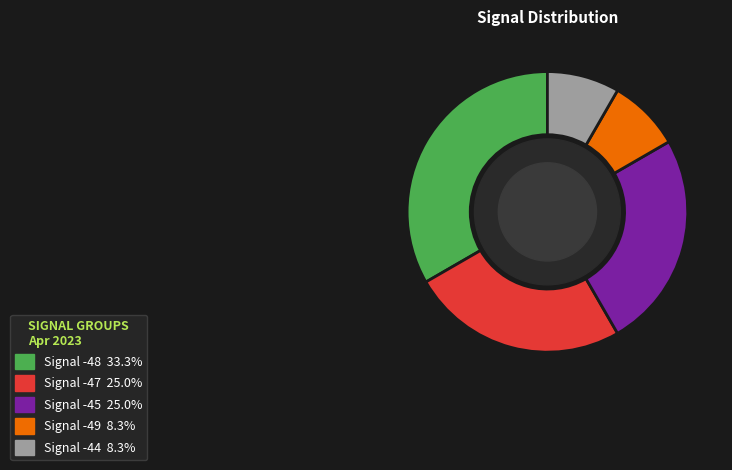

Is there a majority slice in this chart?

No